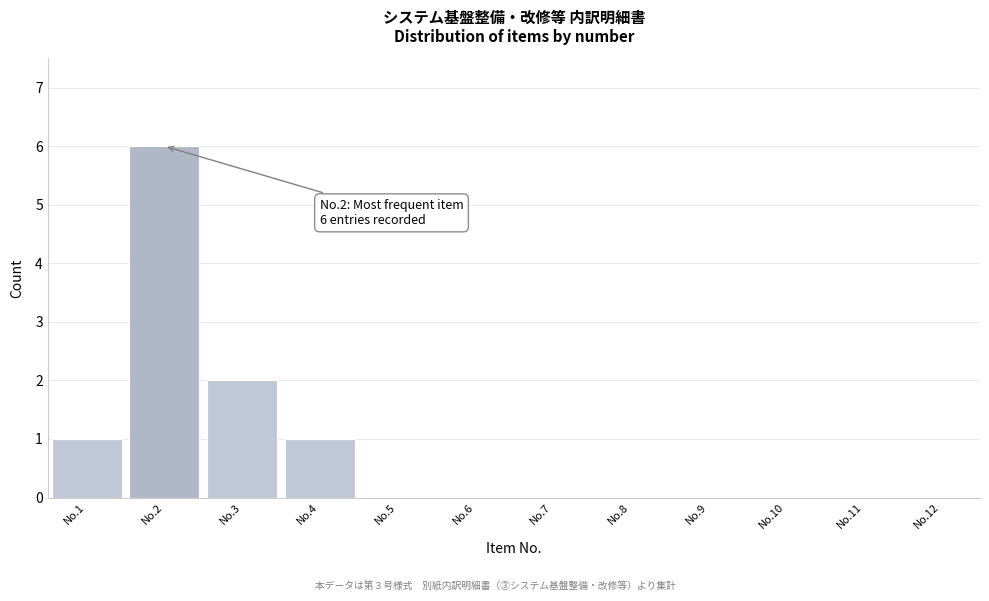

Reading left to right, list all the values displayed in this chart.

No.1=1	No.2=6	No.3=2	No.4=1	No.5=0	No.6=0	No.7=0	No.8=0	No.9=0	No.10=0	No.11=0	No.12=0